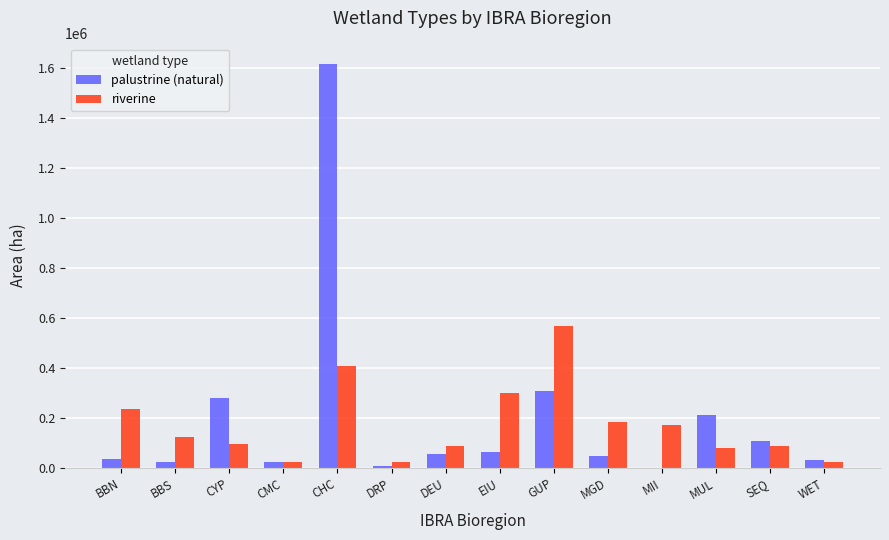

Is it true that palustrine (natural) equals 71104 at MUL?

False